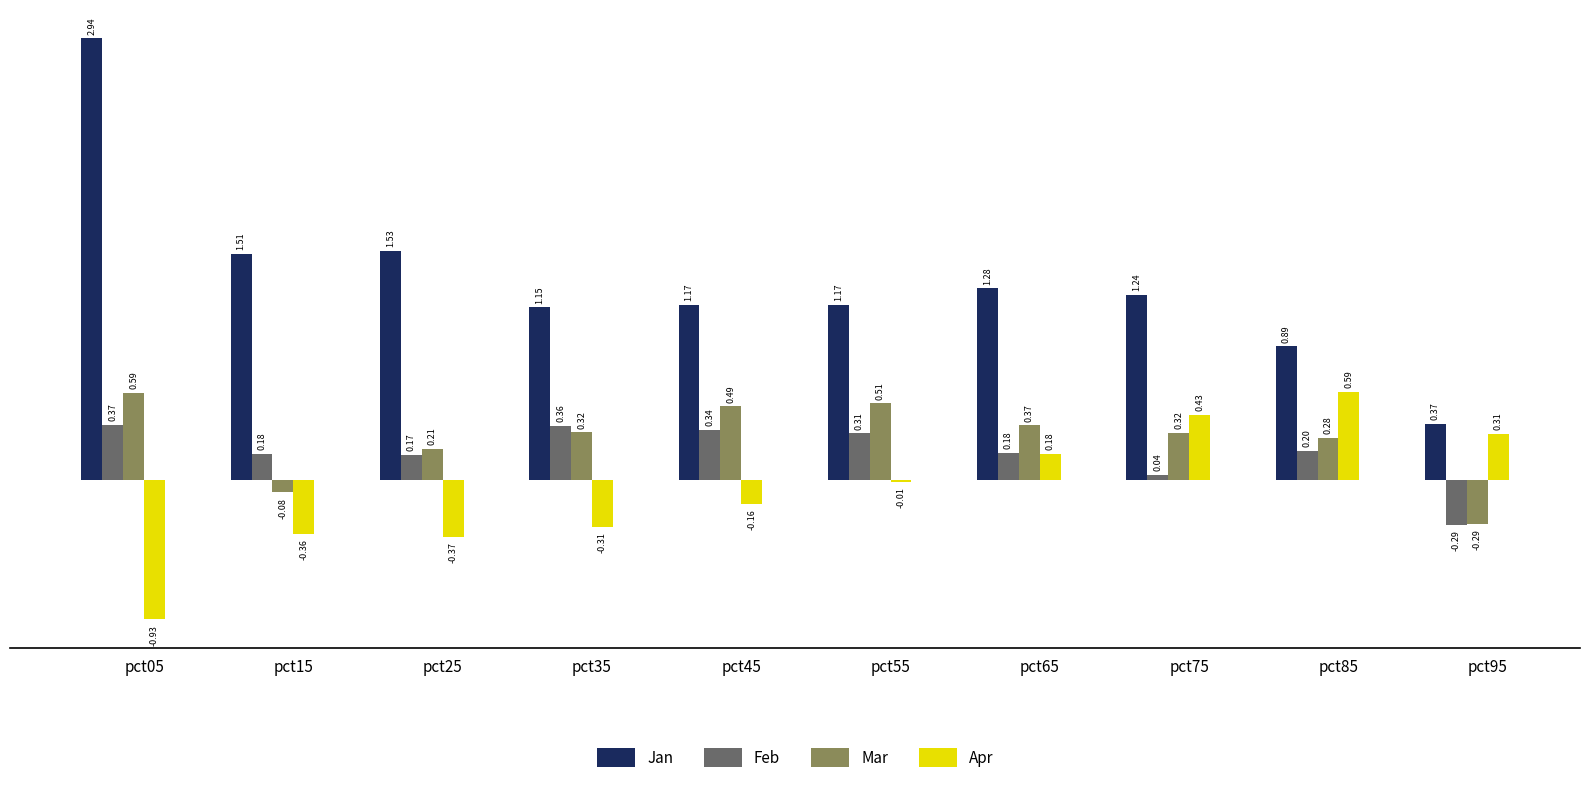

At which label is Mar closest to 0?

pct15